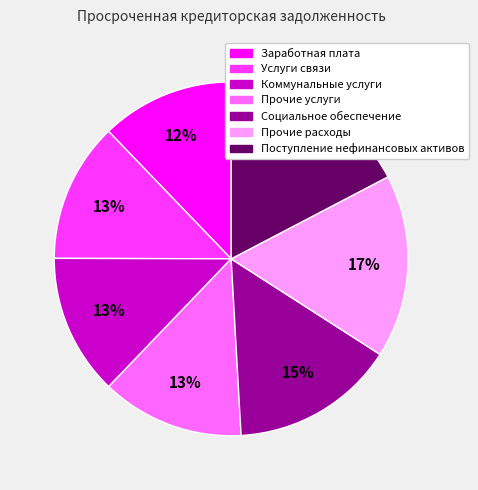

Is it true that Прочие расходы is 17% of the pie?

True